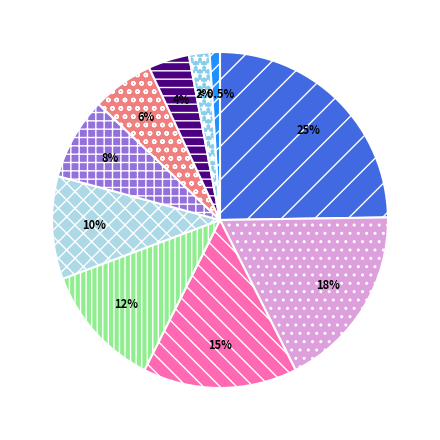

Is there any slice that represents more than half of the pie?

No